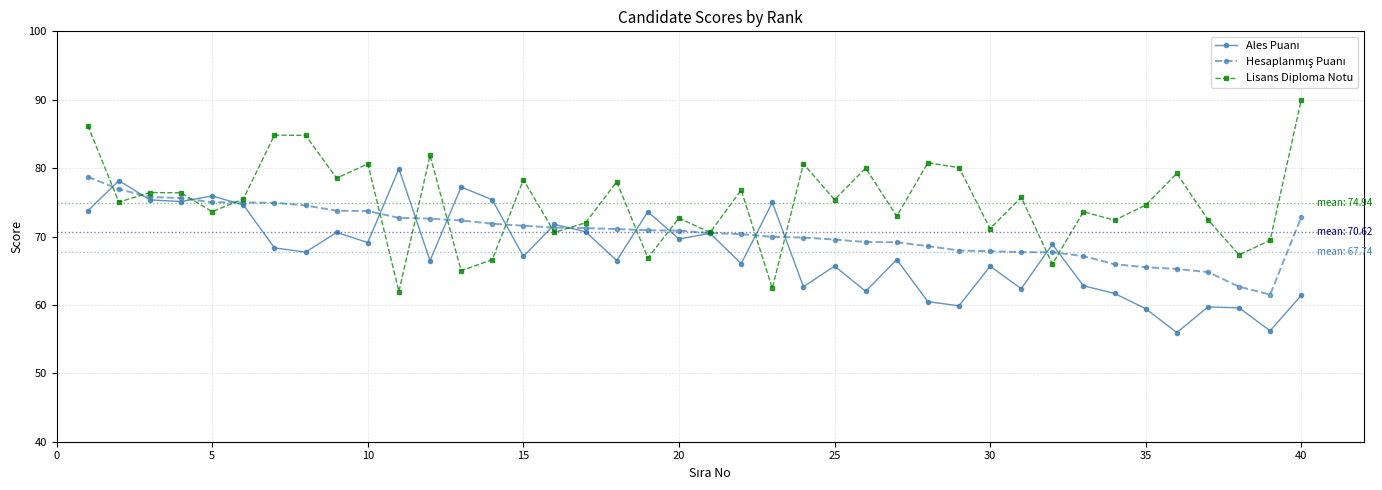

What is the highest value of the Lisans Diploma Notu series?

90.0